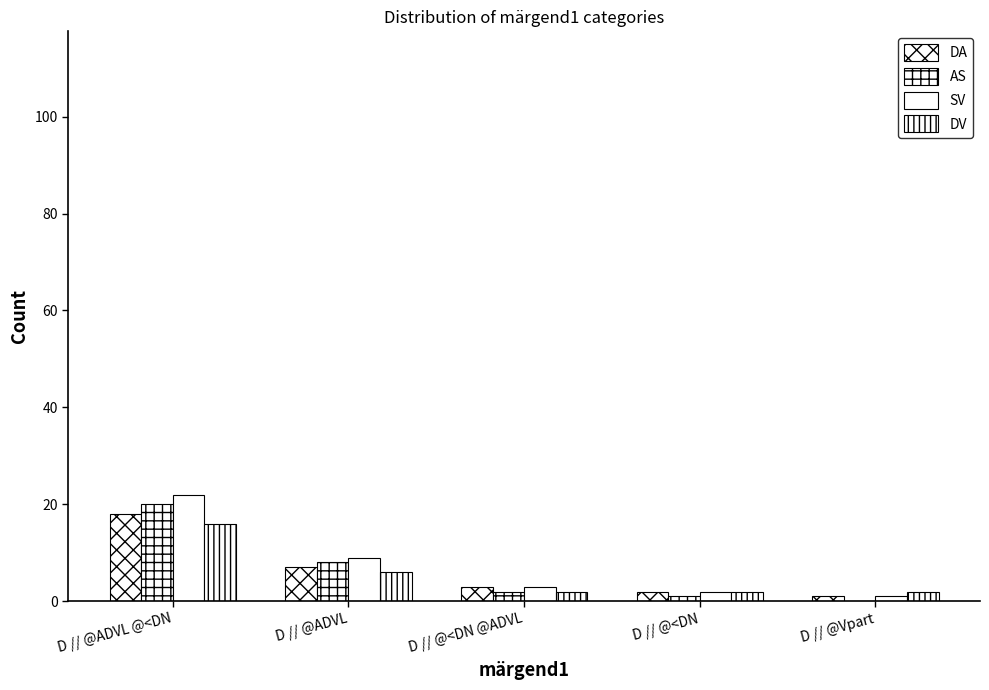

How many series are shown in this chart?

4